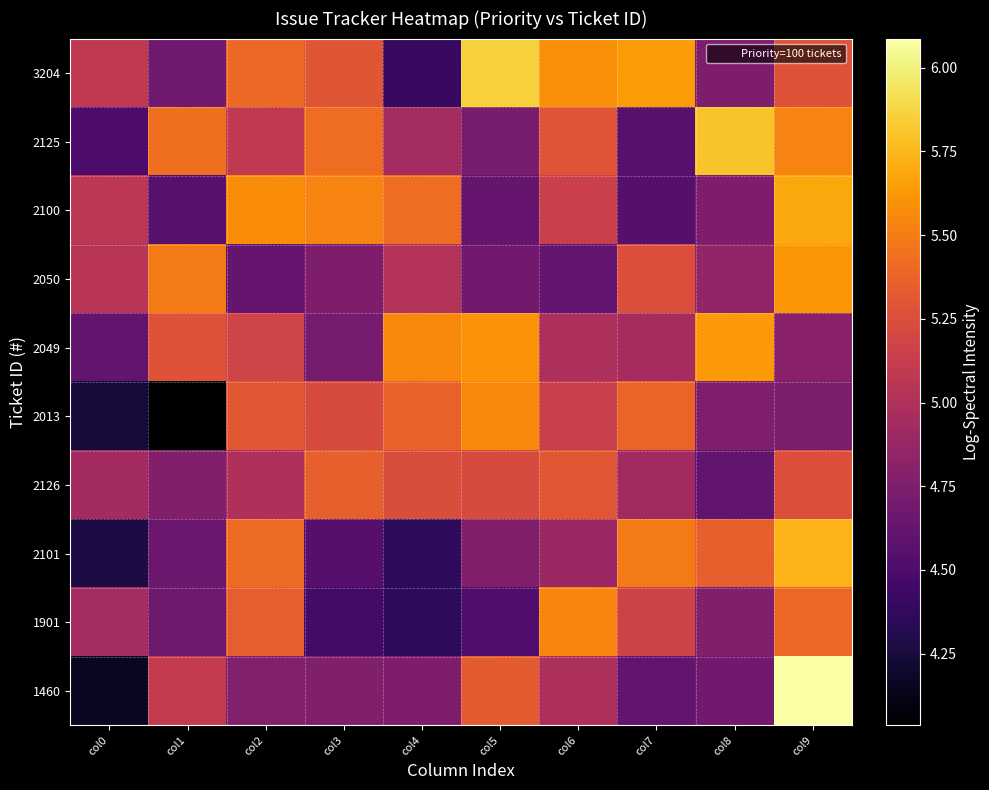

What is the total value across all series at col8?

50.0